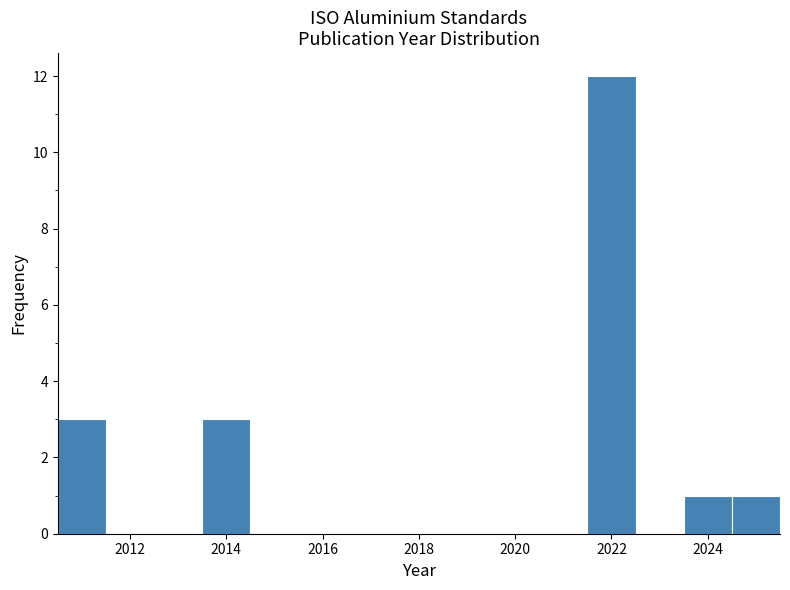

Reading left to right, transcribe this chart: for each bar, give the range it covers on the x-axis and its height. Neither the bar edges nor the heights are printed on the chart, so give them approximately, as read against the axes.

2010.5 to 2011.5: 3
2011.5 to 2012.5: 0
2012.5 to 2013.5: 0
2013.5 to 2014.5: 3
2014.5 to 2015.5: 0
2015.5 to 2016.5: 0
2016.5 to 2017.5: 0
2017.5 to 2018.5: 0
2018.5 to 2019.5: 0
2019.5 to 2020.5: 0
2020.5 to 2021.5: 0
2021.5 to 2022.5: 12
2022.5 to 2023.5: 0
2023.5 to 2024.5: 1
2024.5 to 2025.5: 1